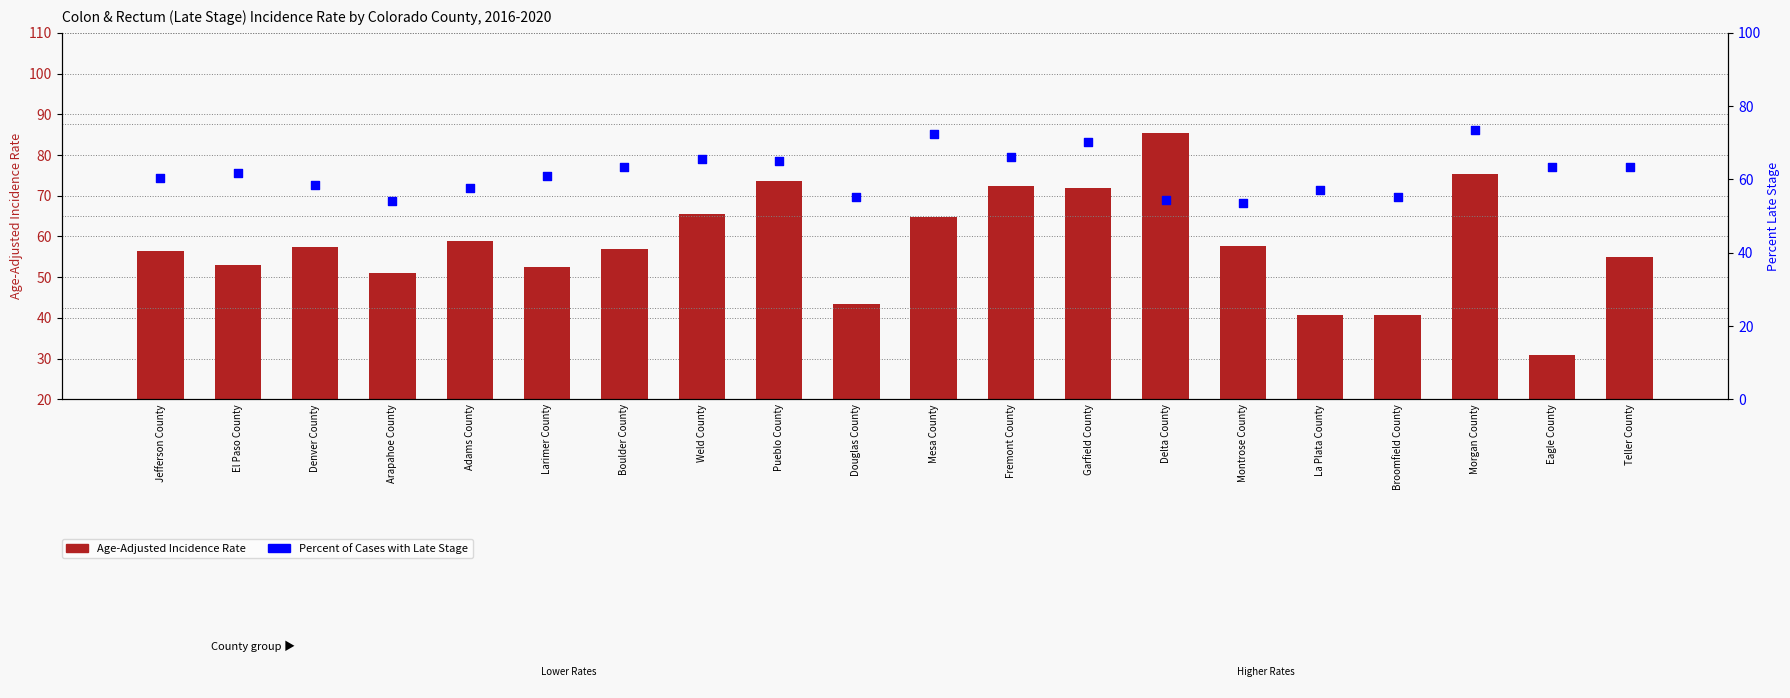

Is the value of Percent Late Stage at Denver County greater than the value of Age-Adjusted Incidence Rate at Denver County?

Yes